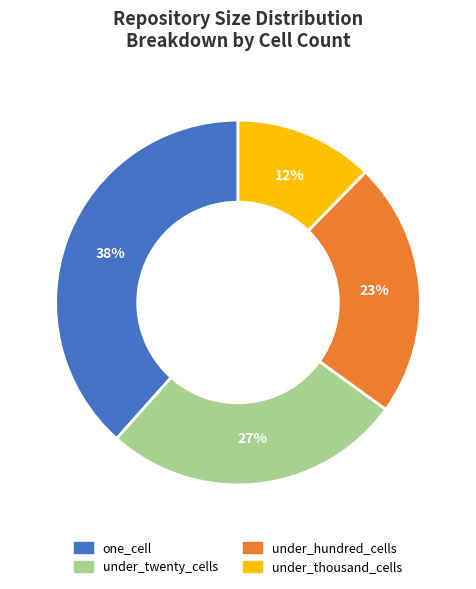

Is the sum of one_cell and under_twenty_cells greater than half?

Yes